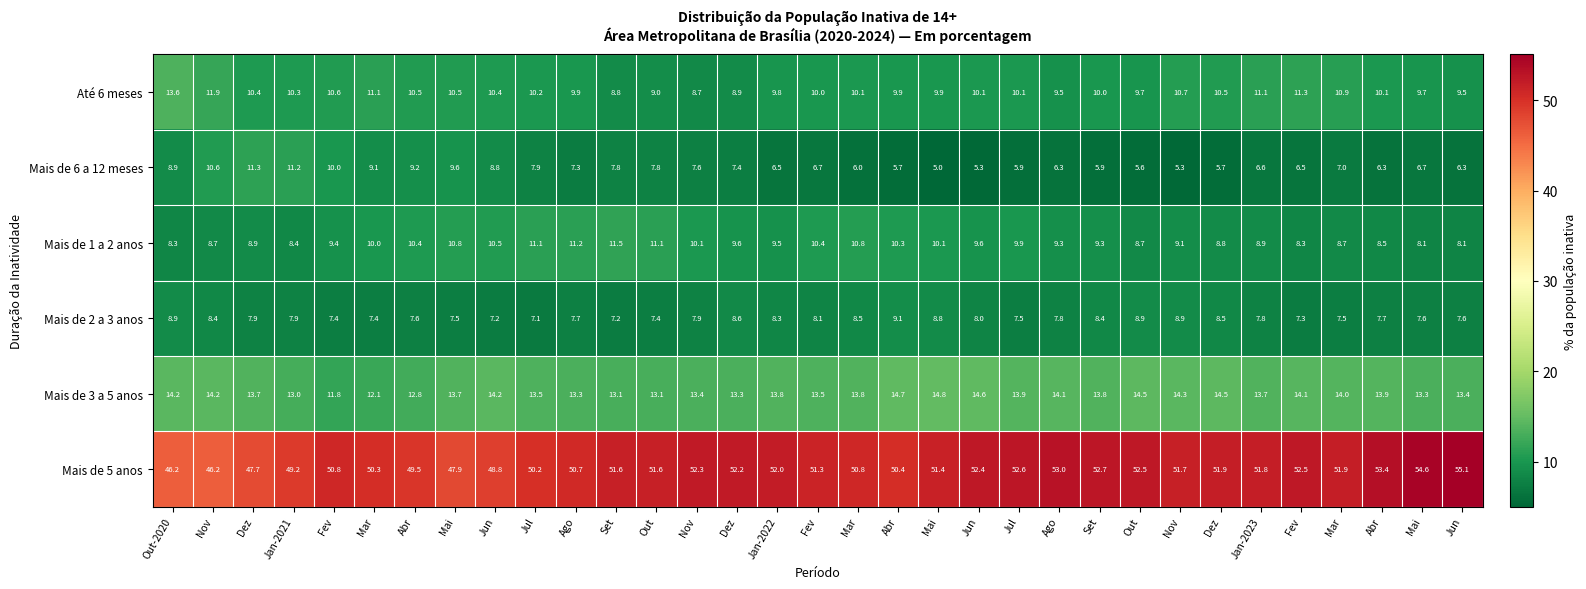

How many series are shown in this chart?

6